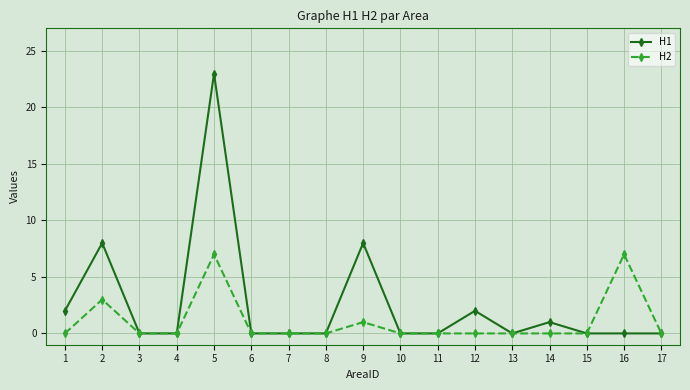

What is the sum of the H1 values at 3 and 1?

2